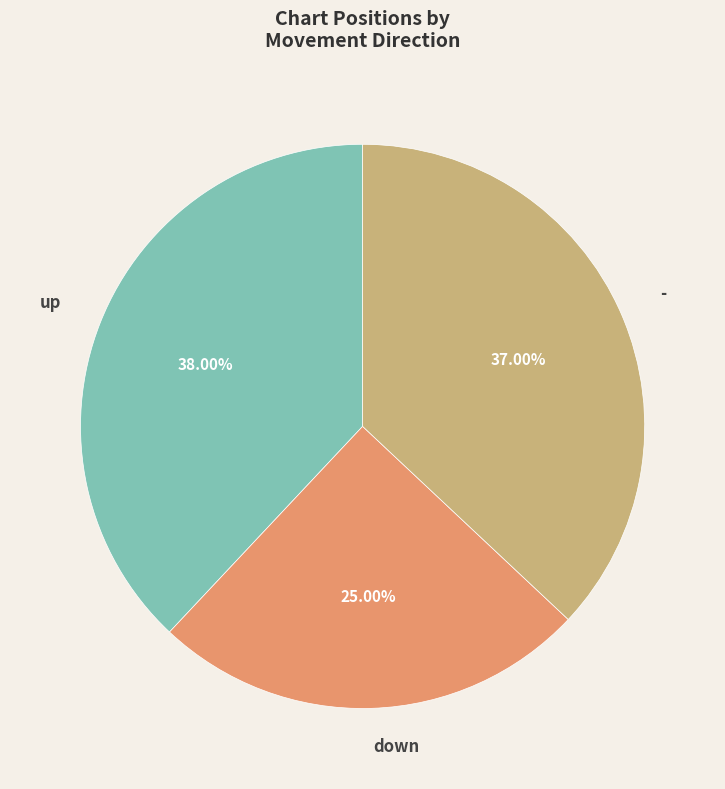

Does up represent more than half of the total?

No